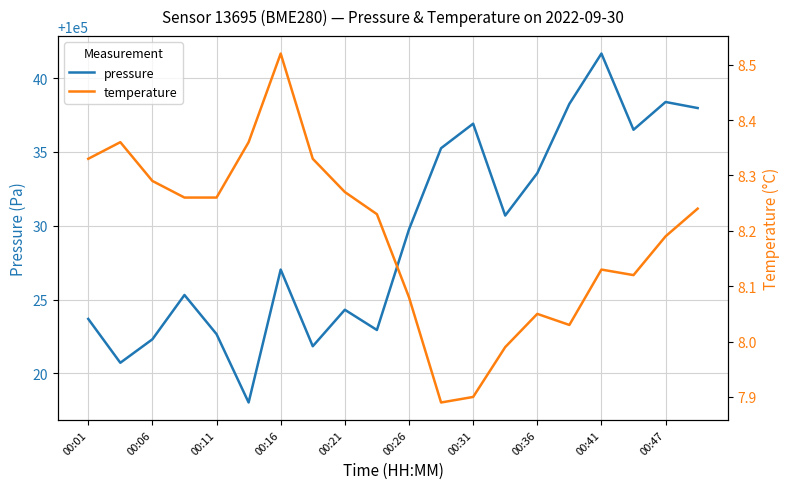

How many data points in pressure are less than 100029?

10